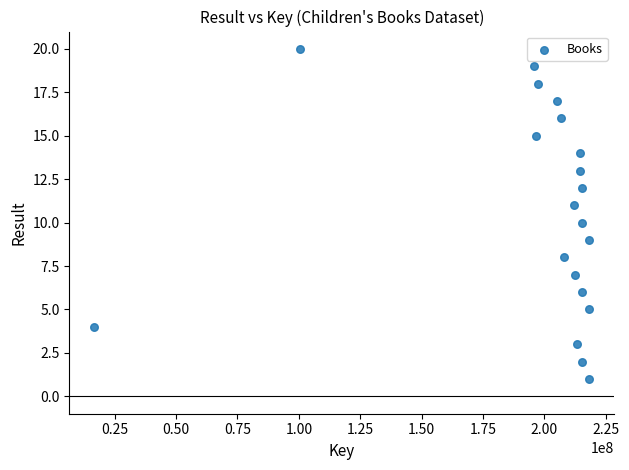

What is the range of X values (max minus min)?

201714389